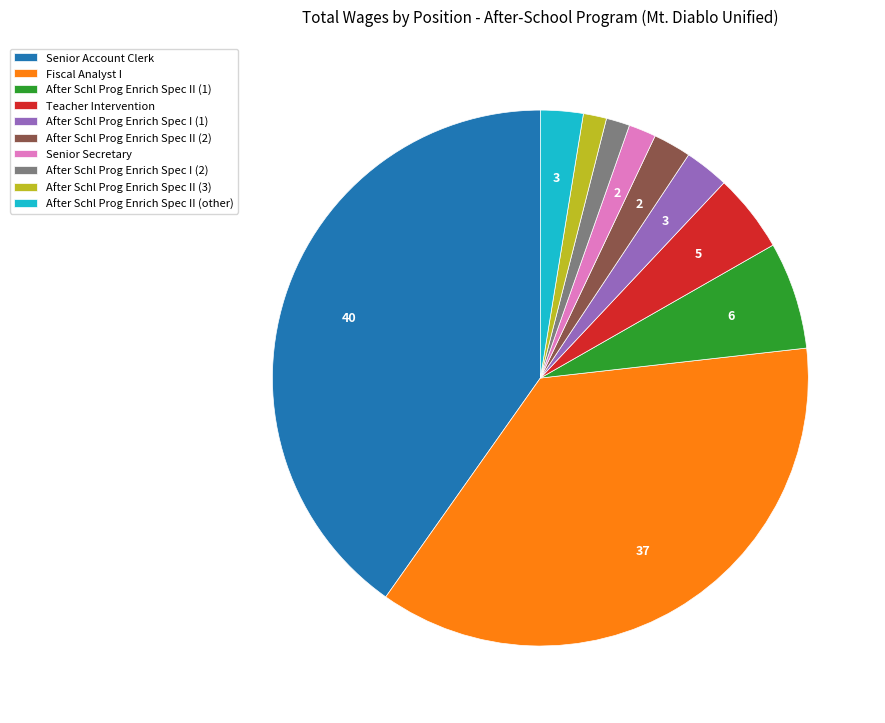

The After Schl Prog Enrich Spec II (1) slice represents 6% of the pie. True or false?

True